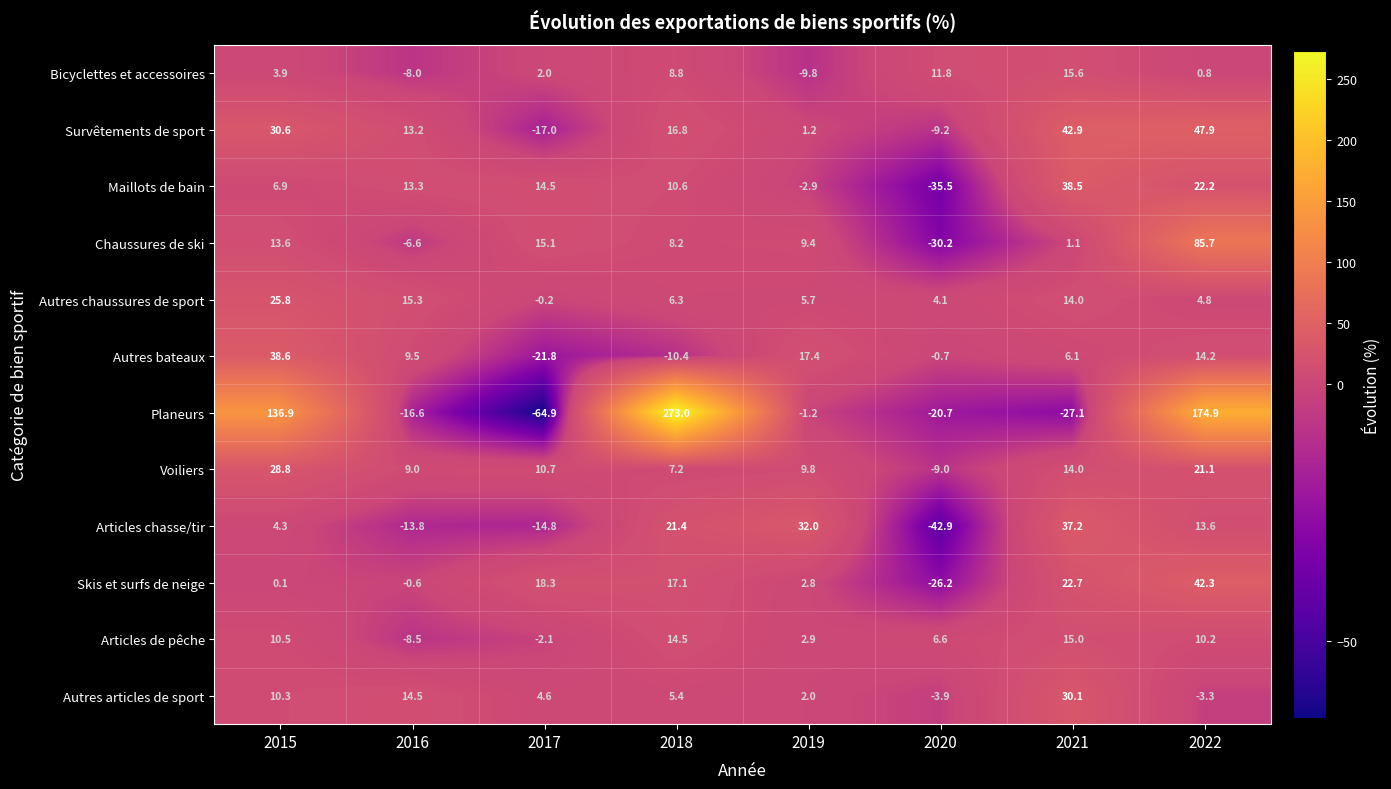

What value does the Planeurs series have at 2017?

-64.9